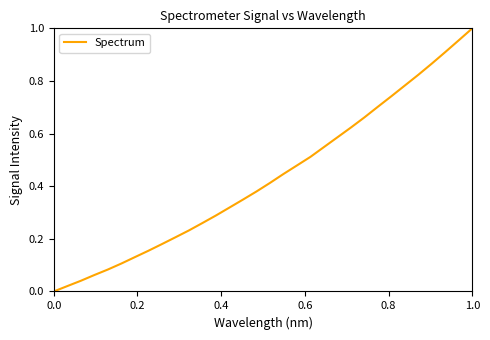

Is this an area chart (filled region under the line)?

No